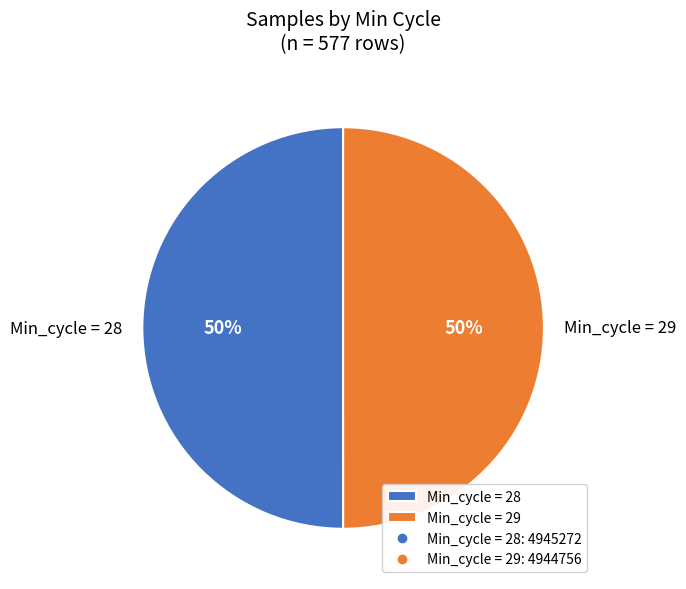

To the nearest percent, what is the difference between the largest and smallest slice percentages?

0%